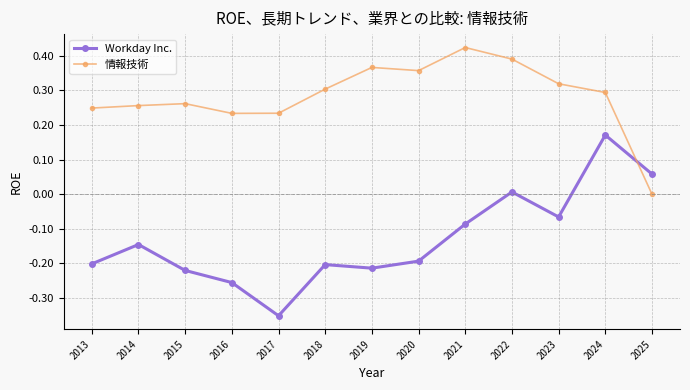

What is the spread (max minus min) of values at 2016?

0.5